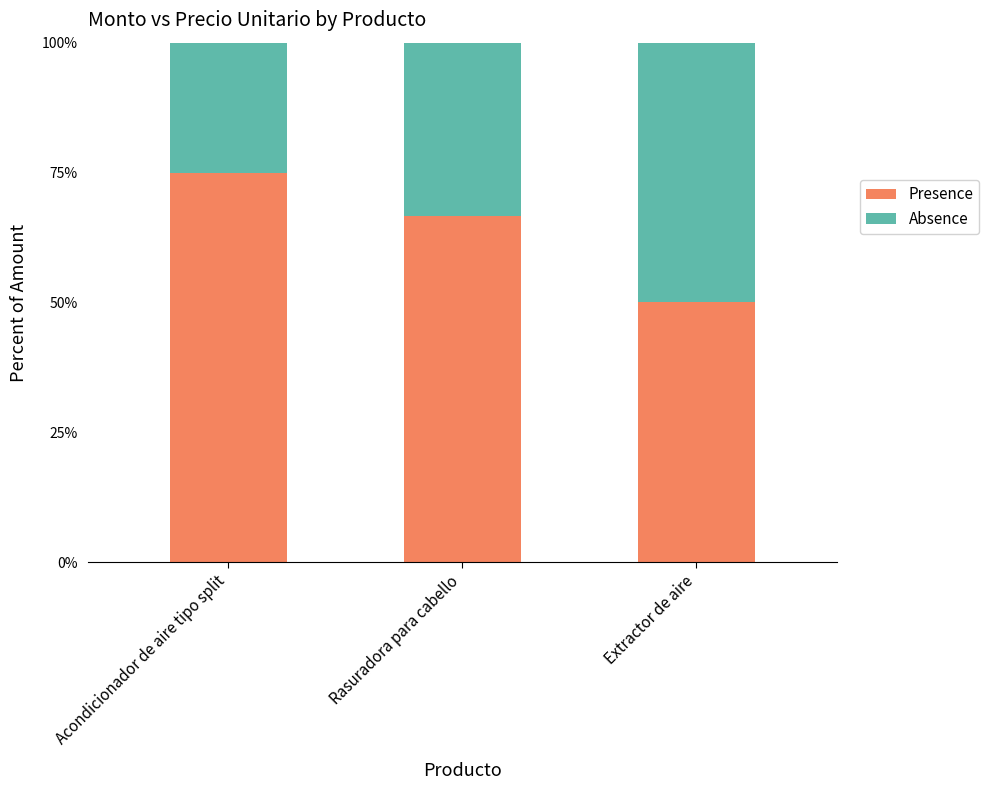

Rank the categories by Presence value from lowest to highest.

Extractor de aire, Rasuradora para cabello, Acondicionador de aire tipo split